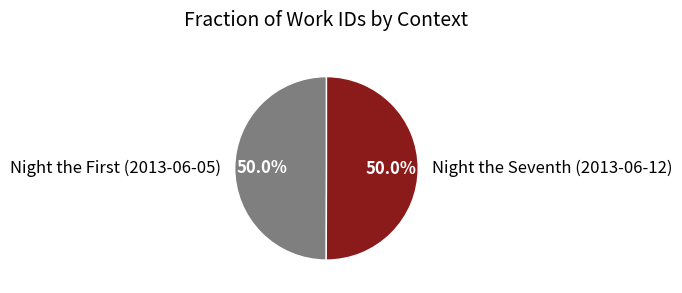

How many segments does this pie chart have?

2